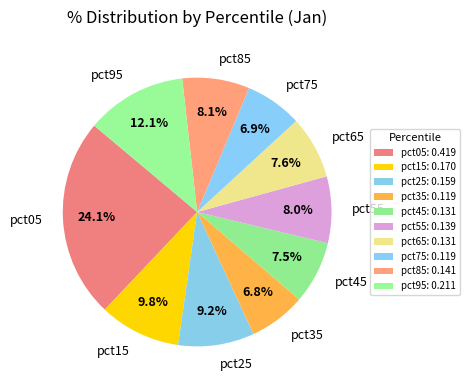

What is the largest slice in the pie chart?

pct05